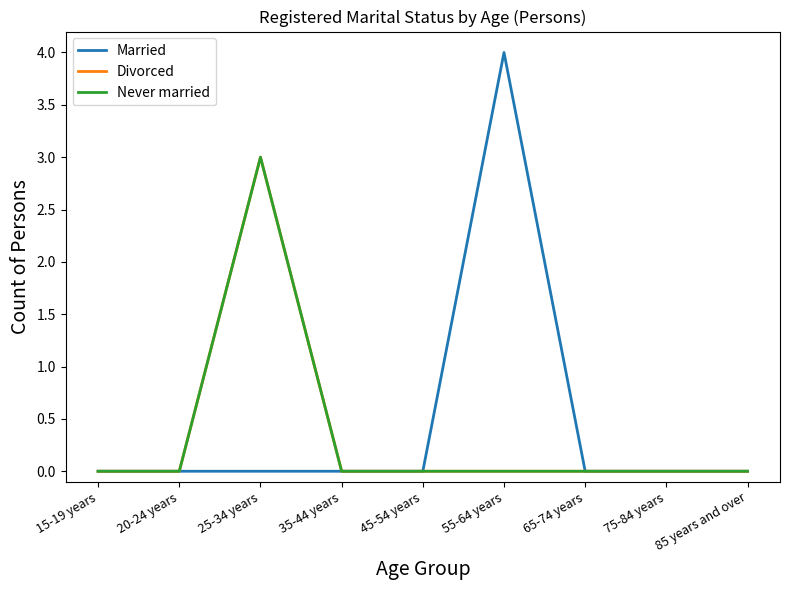

Which category has the highest value across all series?

55-64 years